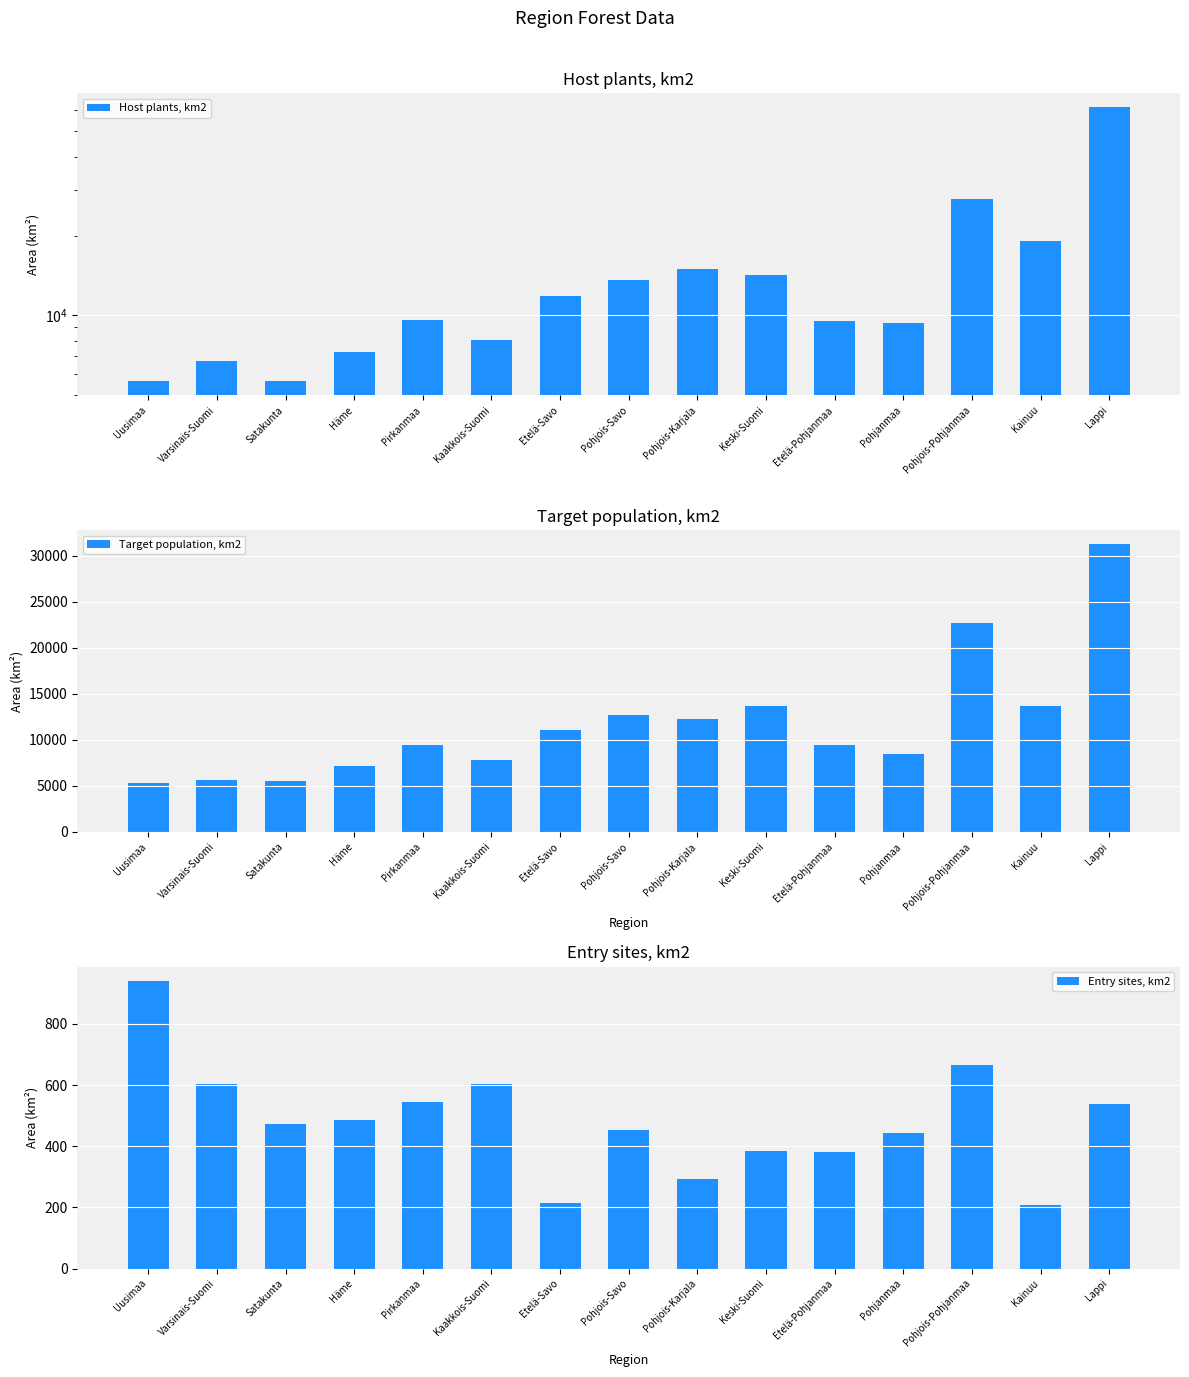

Which series has the largest range (max minus min)?

Host plants, km2